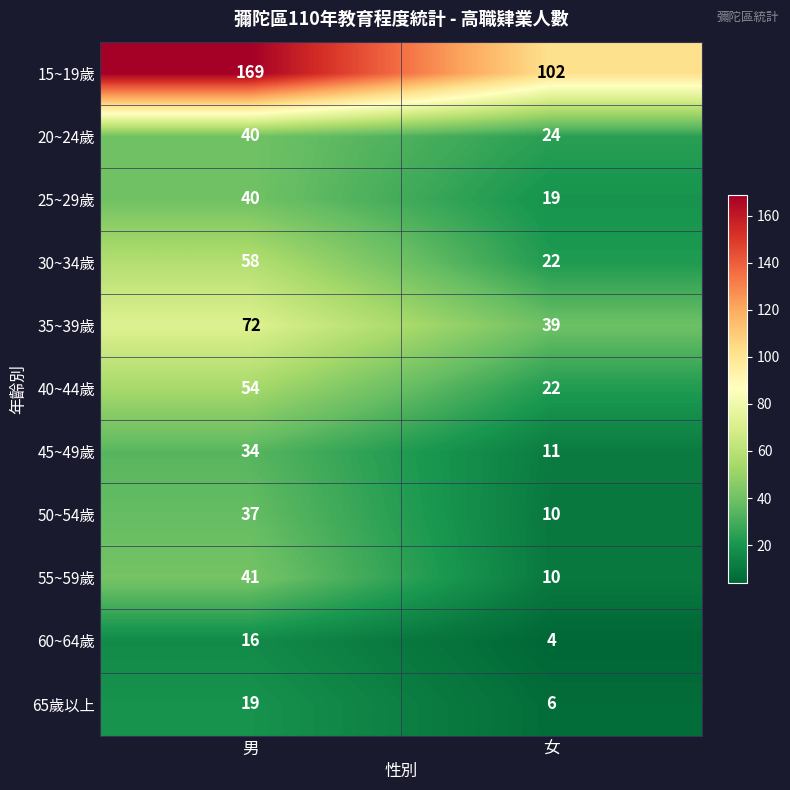

Count the number of data series in this chart.

11